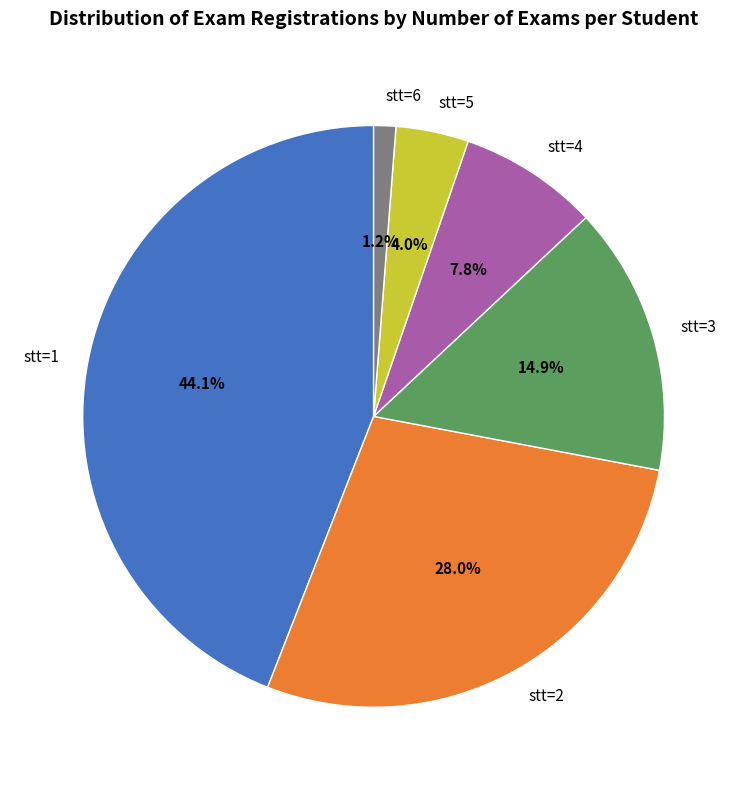

Is stt=3 the majority of the pie?

No